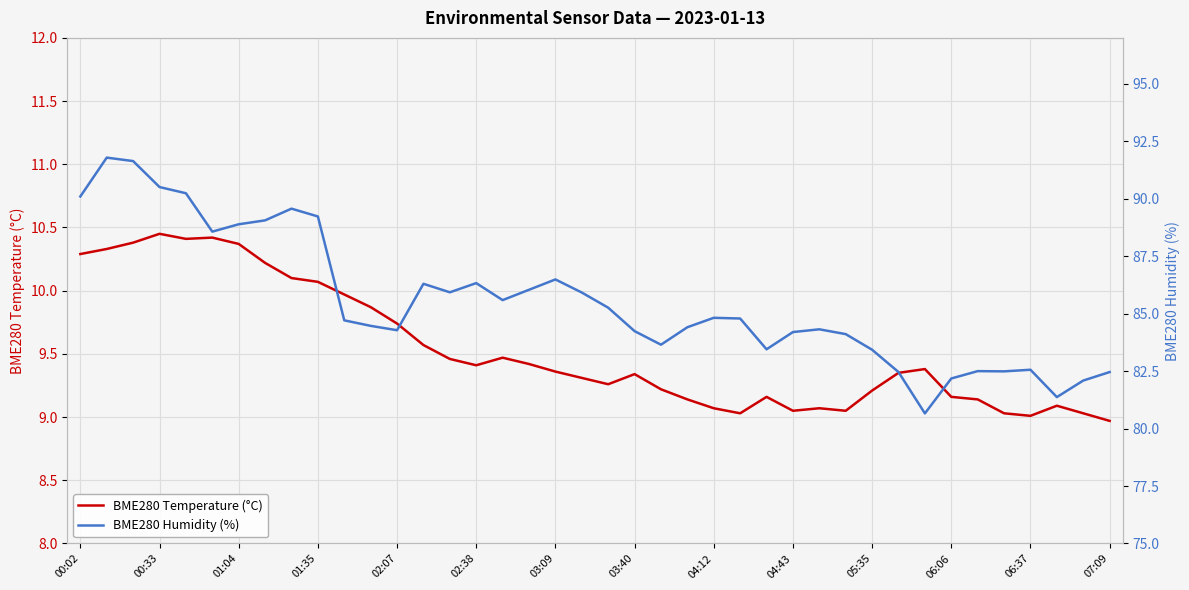

What is the lowest value of the BME280 Humidity (%) series?

80.7